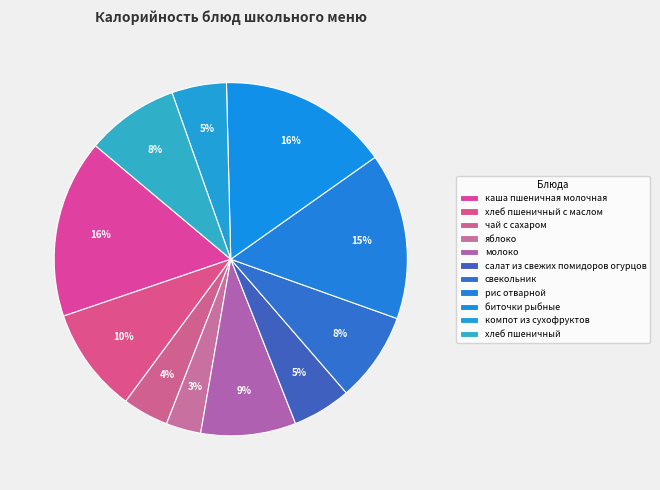

The биточки рыбные slice represents 16% of the pie. True or false?

True